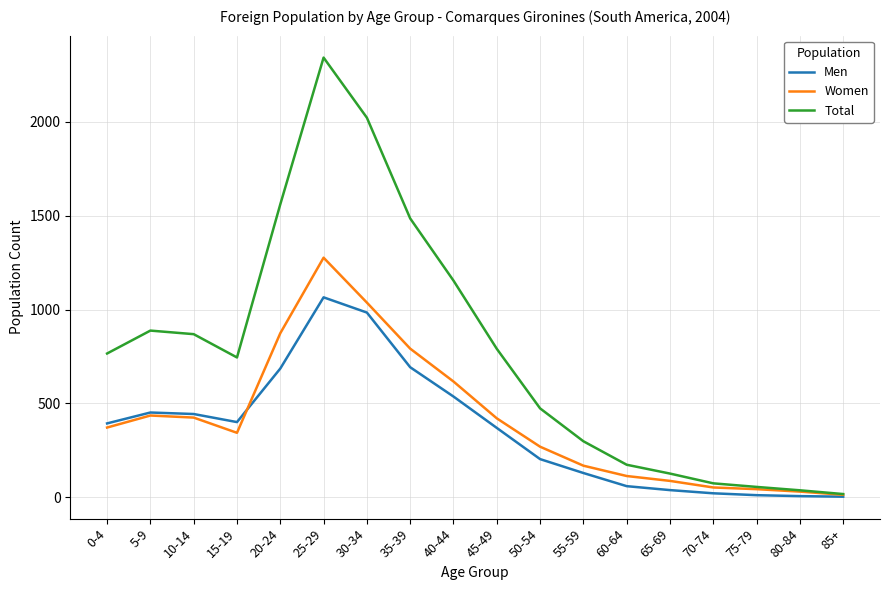

Which series has the largest total across all categories?

Total